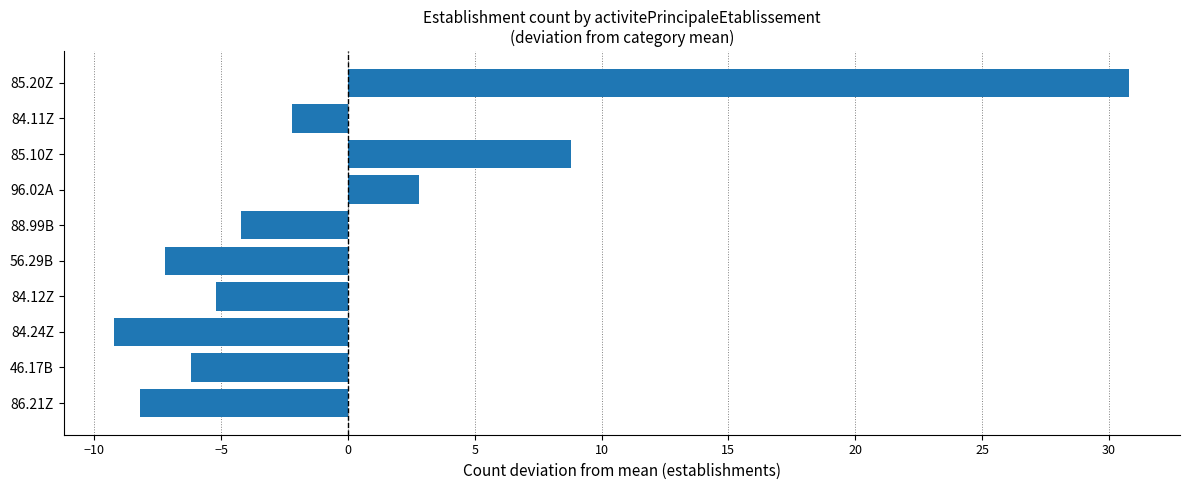

Reading top to bottom, list all the values displayed in this chart.

85.20Z=30.8	84.11Z=-2.2	85.10Z=8.8	96.02A=2.8	88.99B=-4.2	56.29B=-7.2	84.12Z=-5.2	84.24Z=-9.2	46.17B=-6.2	86.21Z=-8.2